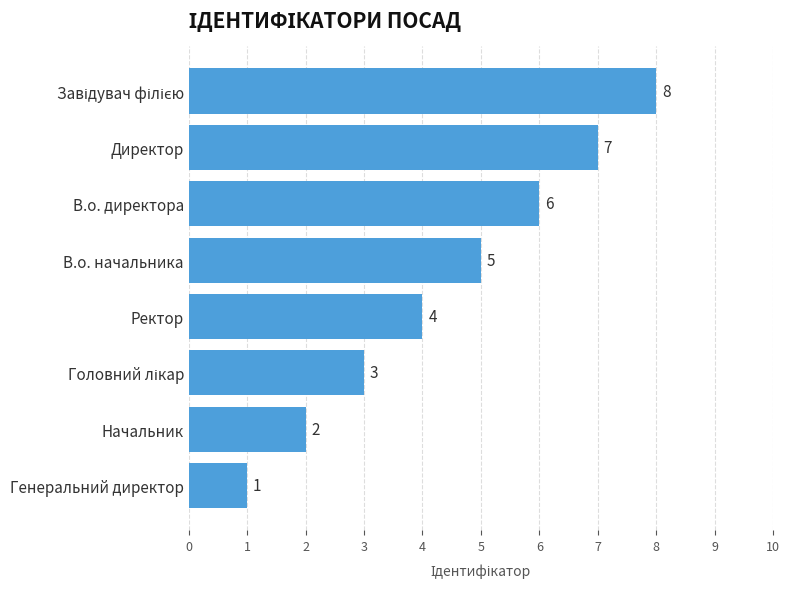

The chart shows a value of 8 at В.о. начальника. True or false?

False